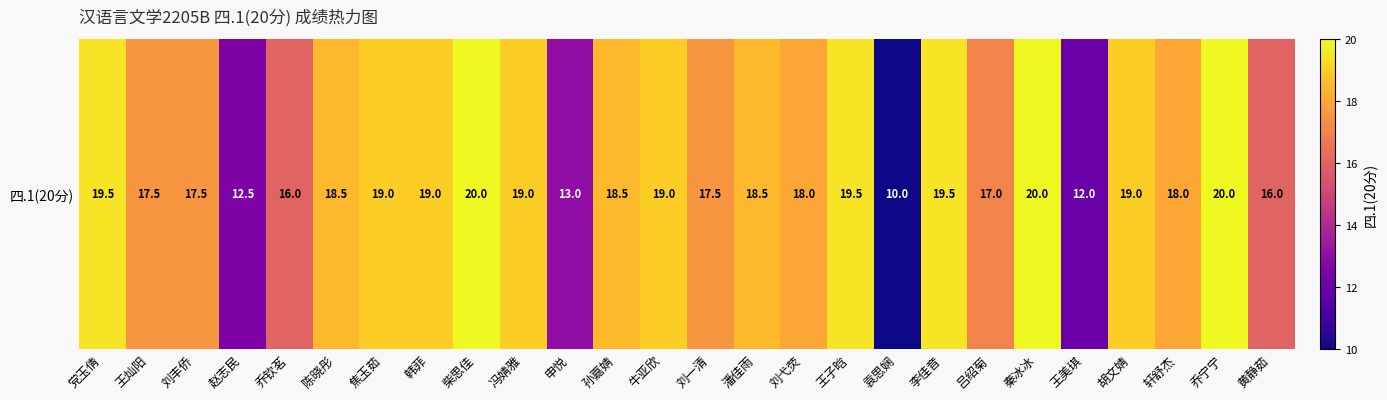

What is the difference between the maximum and second lowest values?

8.0